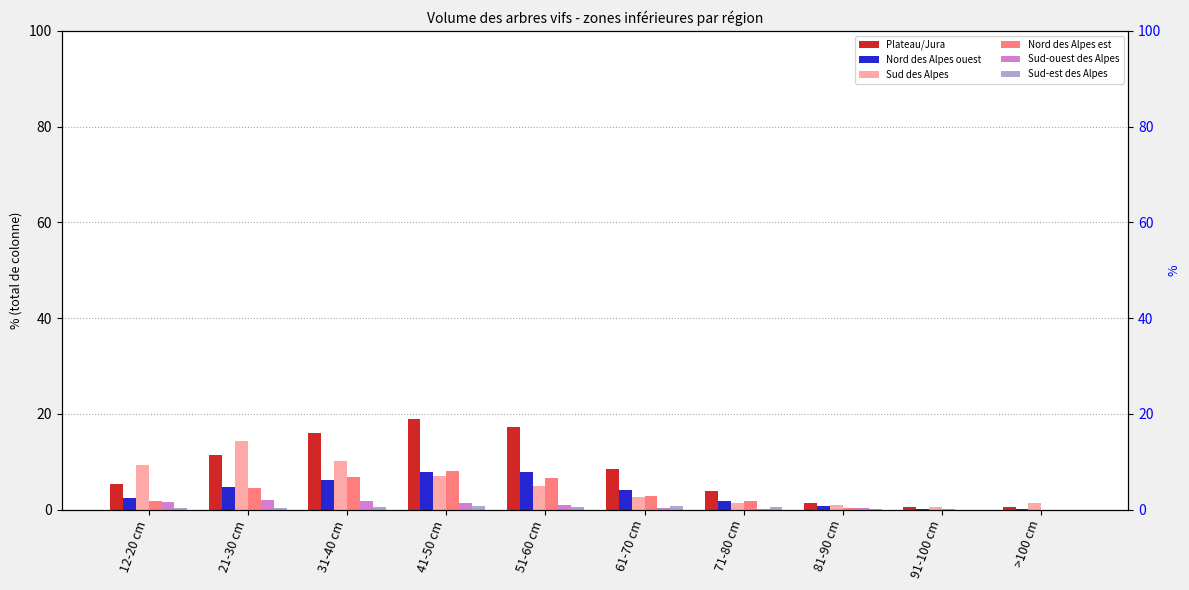

What is the difference between the Sud-ouest des Alpes values at 81-90 cm and 71-80 cm?

0.1